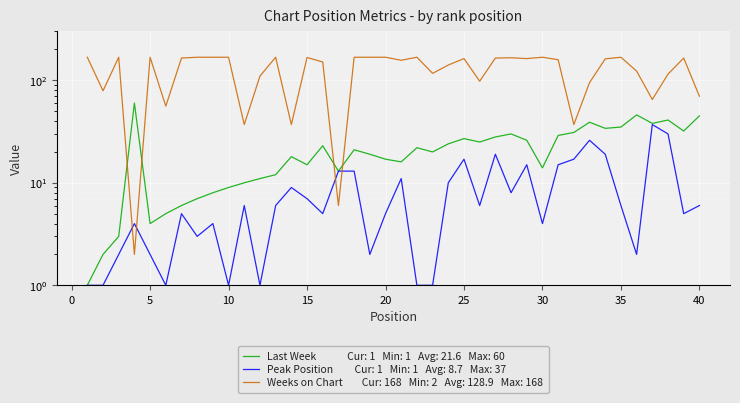

True or false: Peak Position and Weeks on Chart intersect in this chart.

True